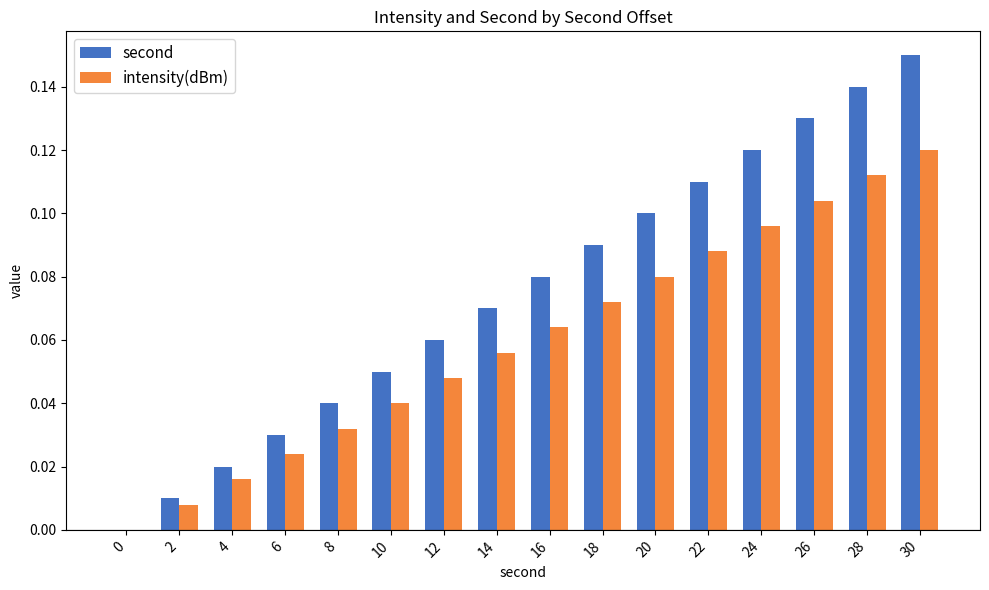

How many values in intensity(dBm) are above zero?

15